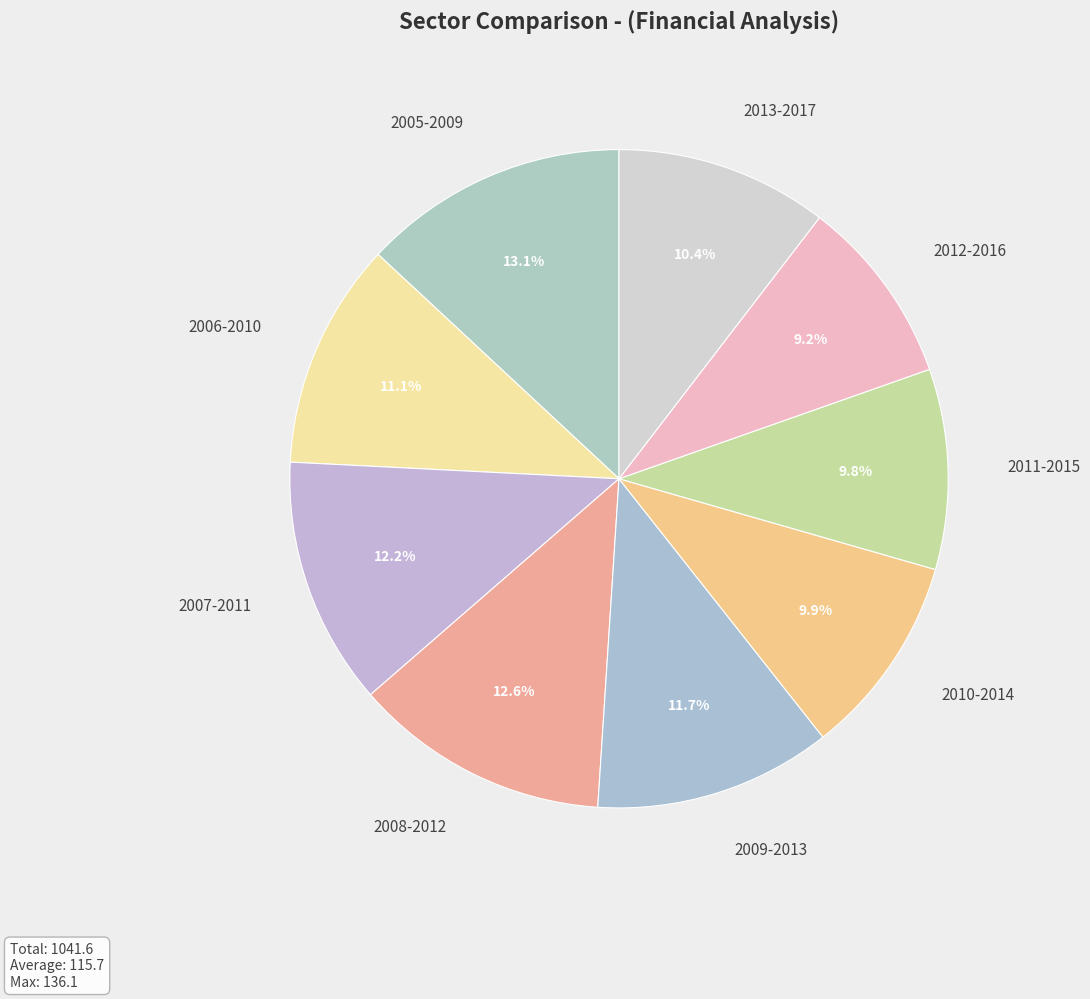

To the nearest percent, what is the difference between the largest and smallest slice percentages?

4%